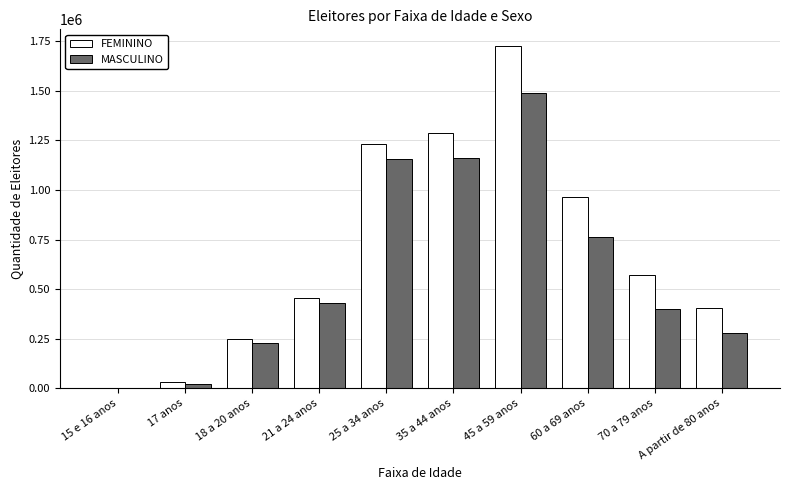

Which series changed the most between 18 a 20 anos and 60 a 69 anos?

FEMININO